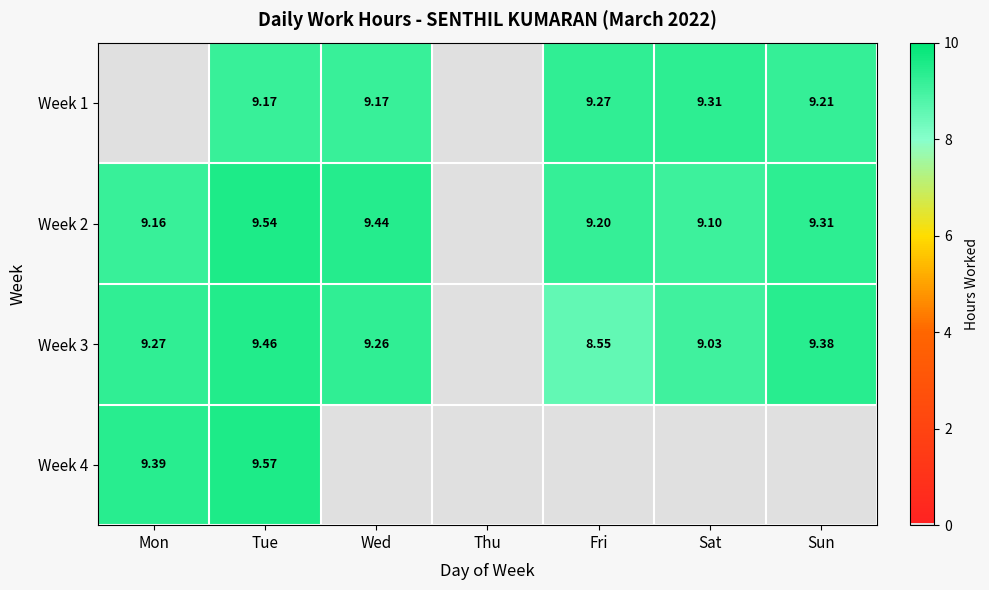

Where does the Week 2 series first go above 9?

Mon